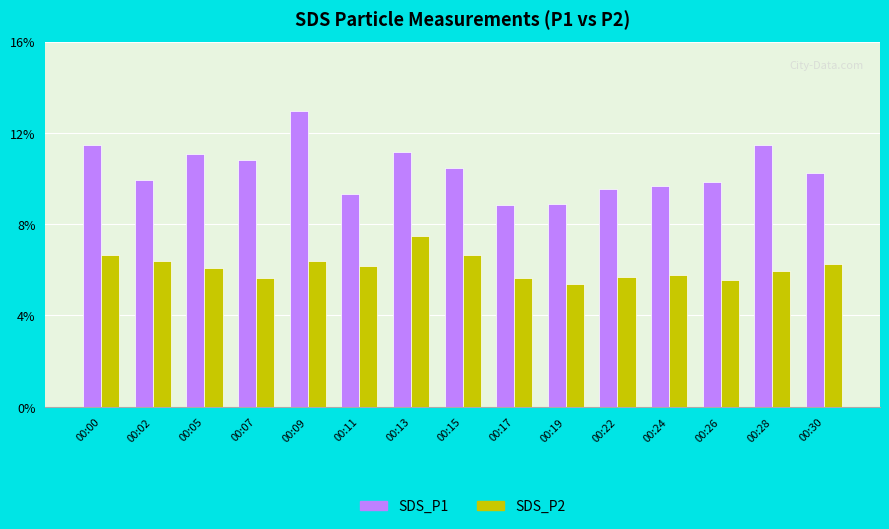

What is the sum of all SDS_P1 values?

155.6